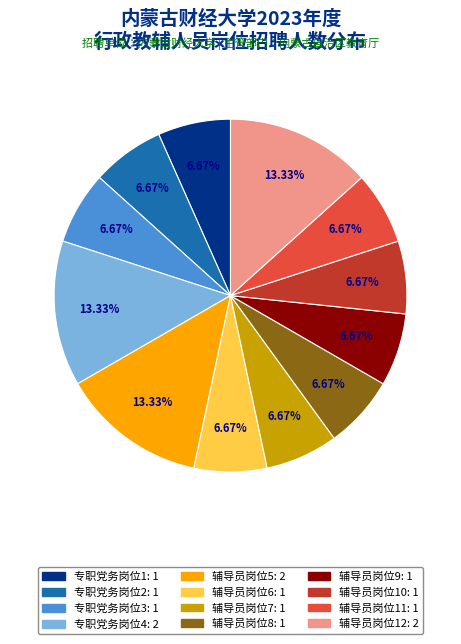

What is the ratio of the value at 辅导员岗位7 to the value at 专职党务岗位3?

1.0